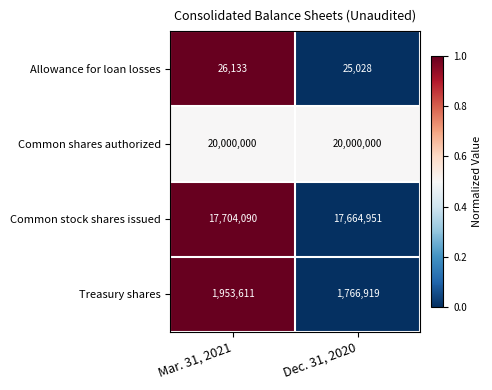

What is the sum of all Treasury shares values?

3720530